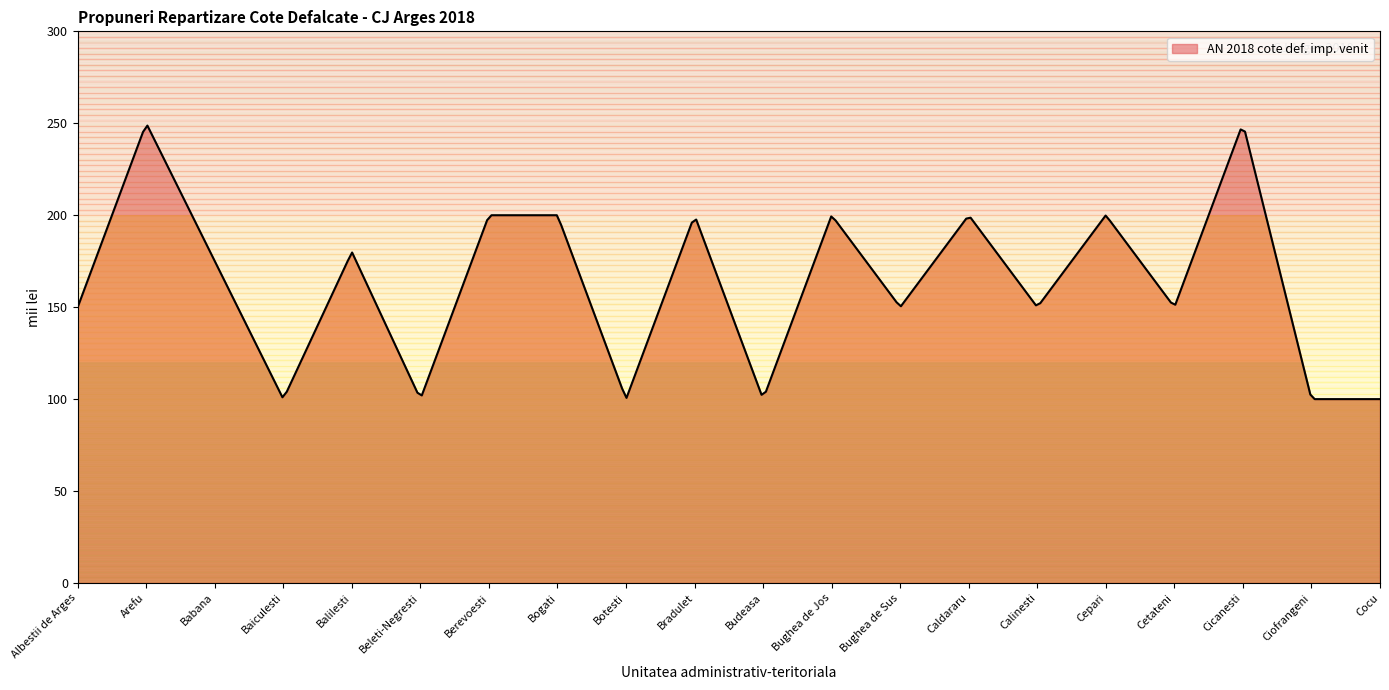

How many points are lower than both their immediate neighbors (excluding endpoints)?

7